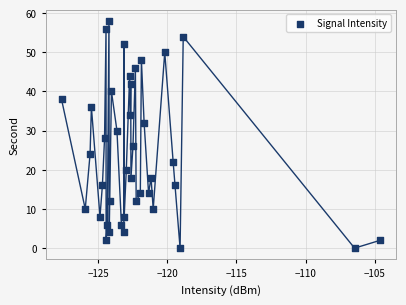

What is the range of Y values (max minus min)?

58